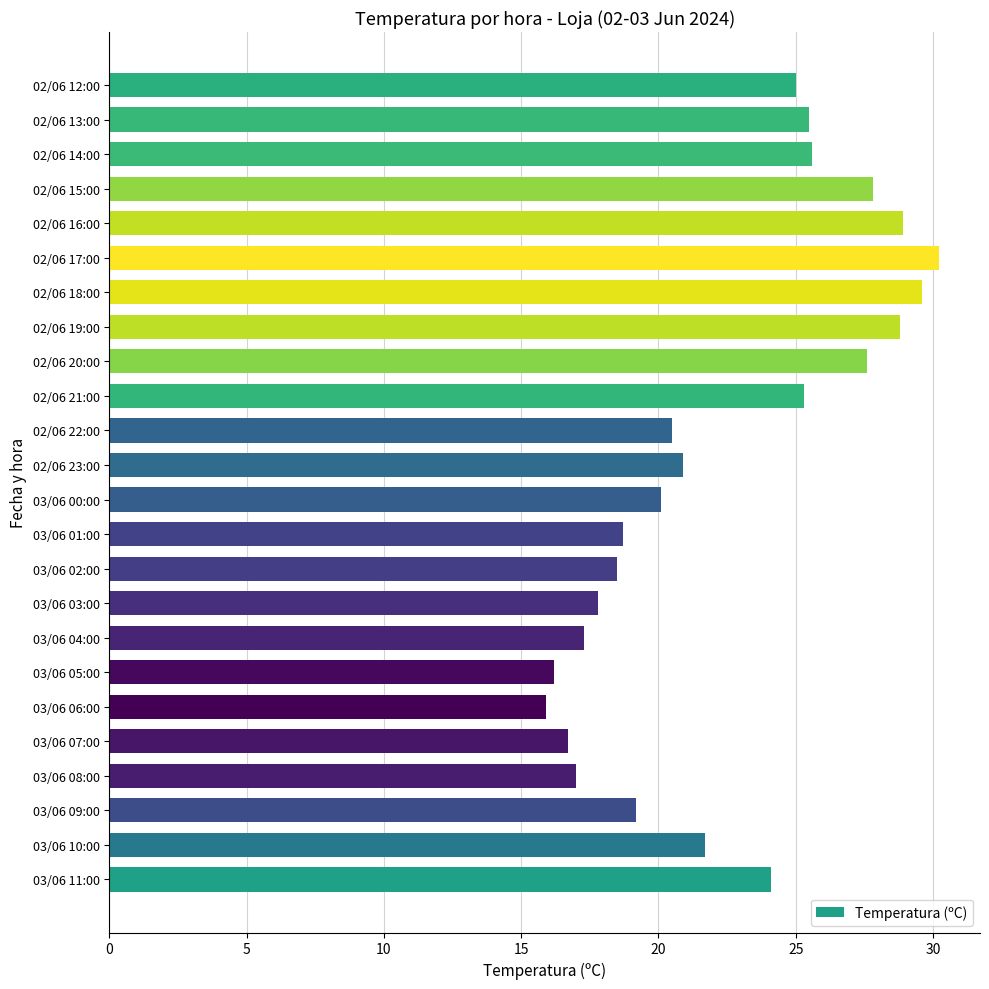

How many bars are there in total?

24